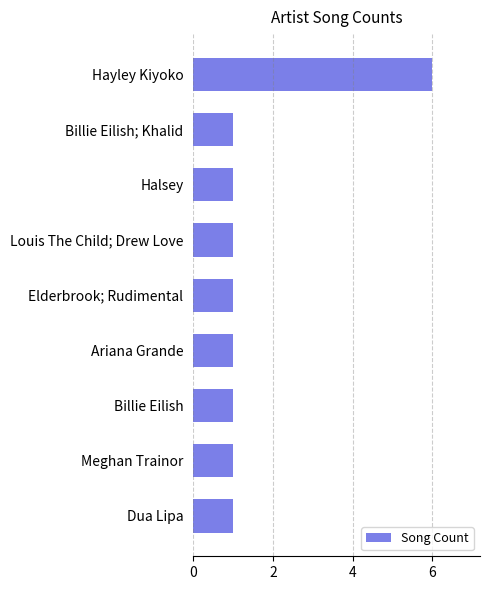

What is the ratio of the value at Hayley Kiyoko to the value at Billie Eilish?

6.0